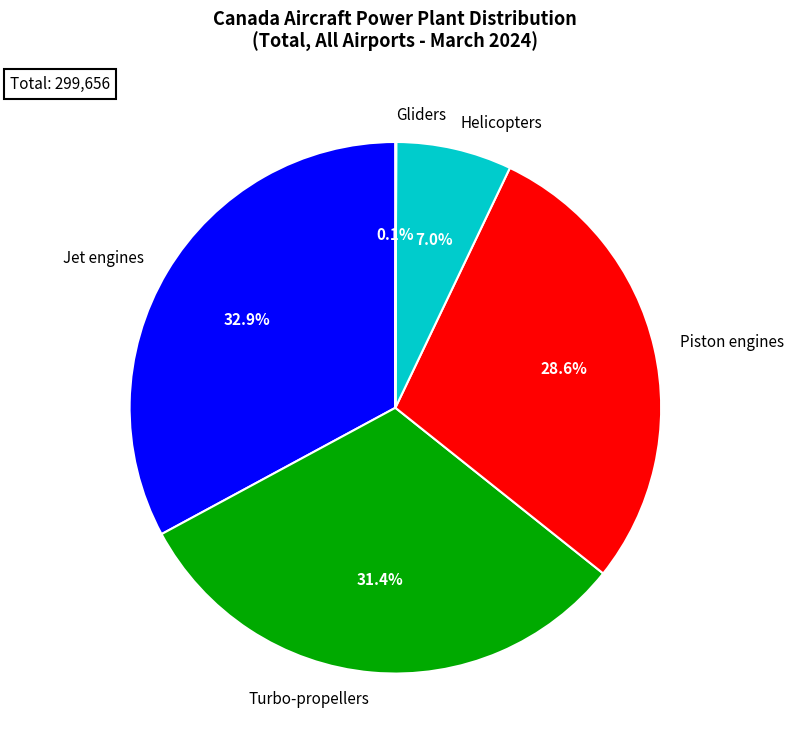

Combined, do Jet engines and Turbo-propellers account for over 50%?

Yes